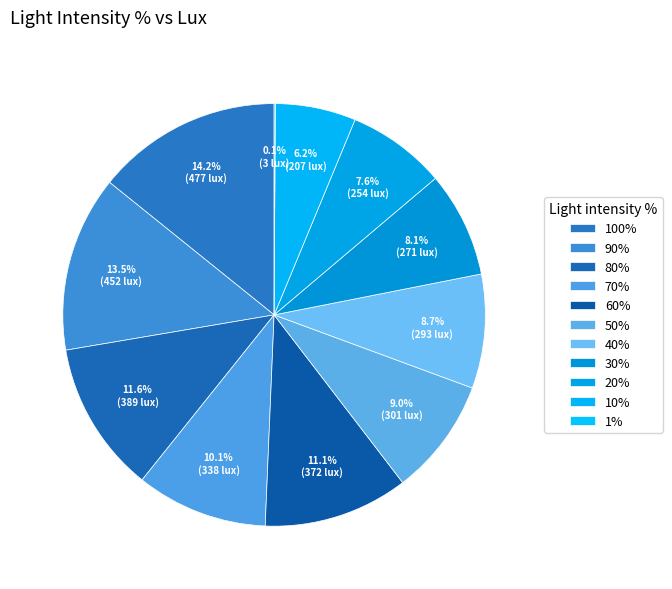

To the nearest percent, what is the average slice percentage?

9%